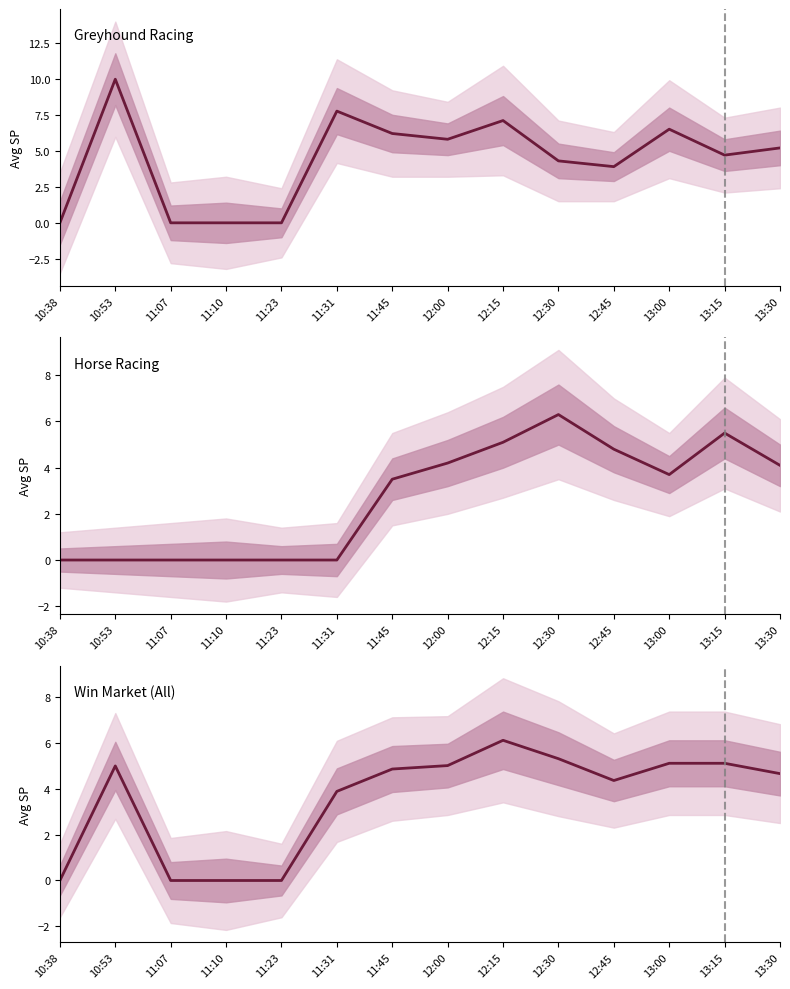

How many data points in Horse Racing are above 3?

8